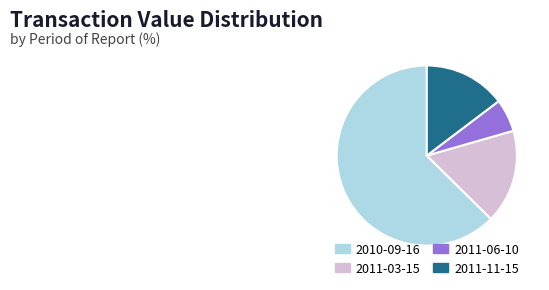

What is the majority slice?

2010-09-16